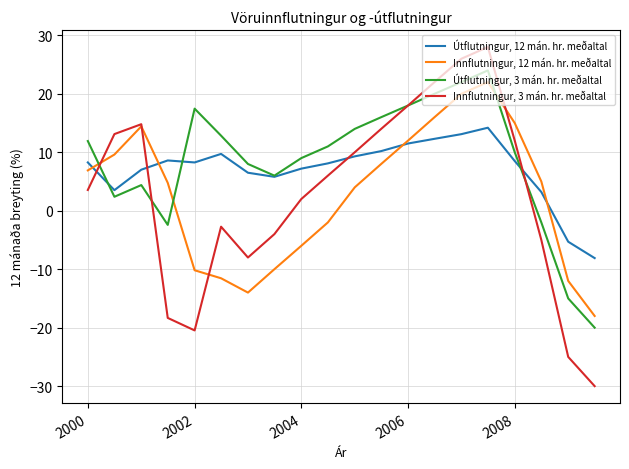

Count the number of categories in the chart.

20